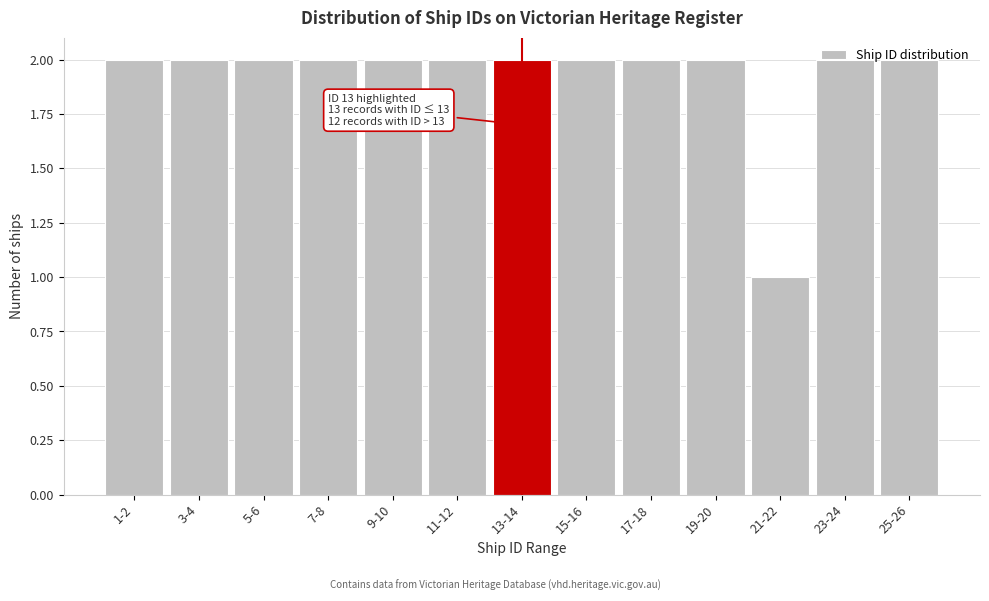

At which category does the chart reach its minimum across all series?

21-22